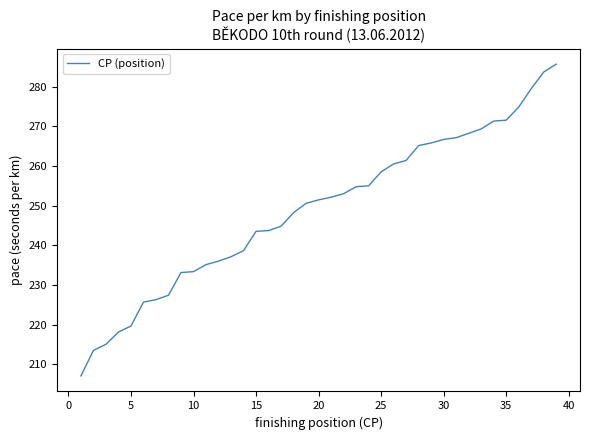

What is the minimum value shown in the chart?

207.1